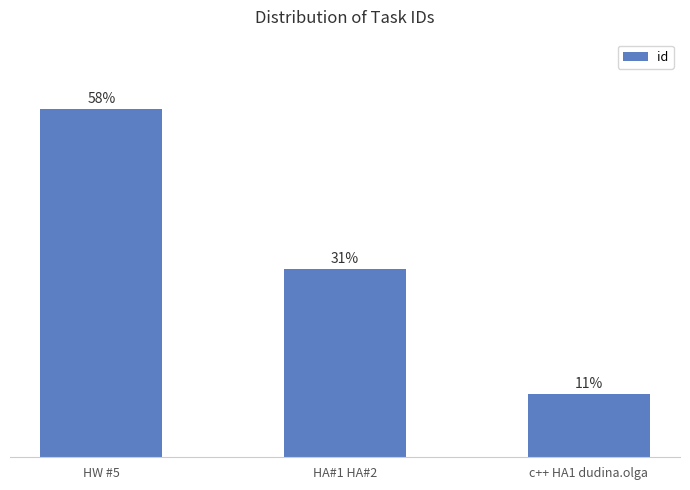

Does the chart contain any negative values?

No